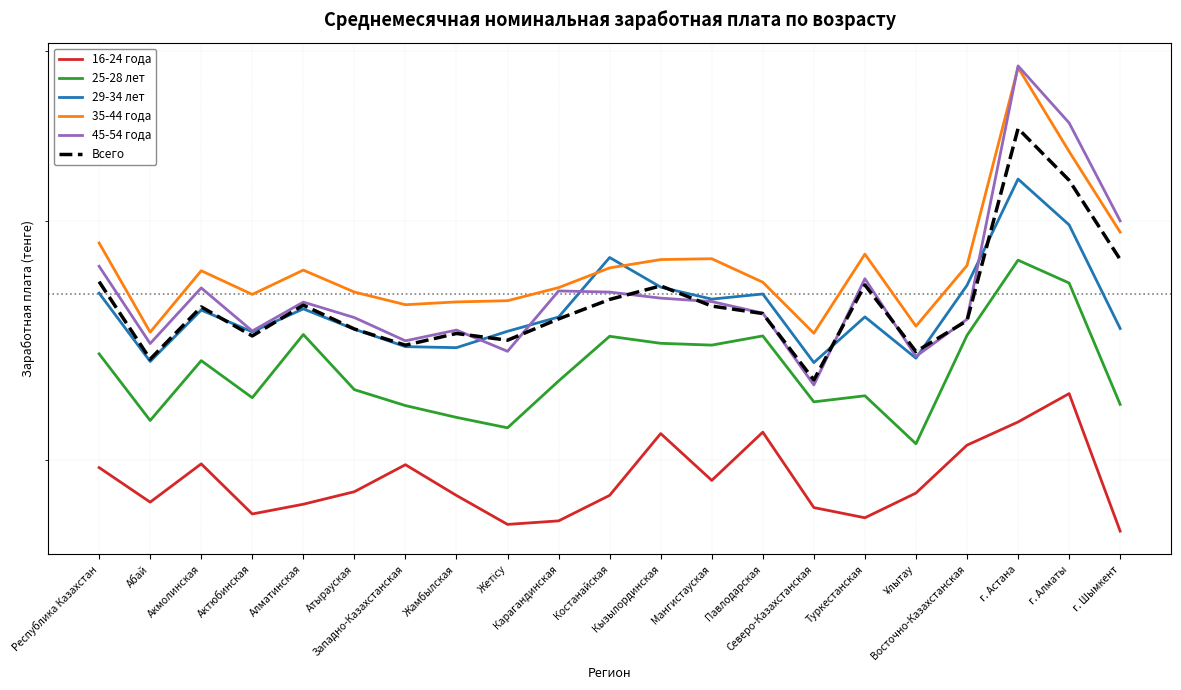

Where is the first local maximum for 29-34 лет?

Акмолинская